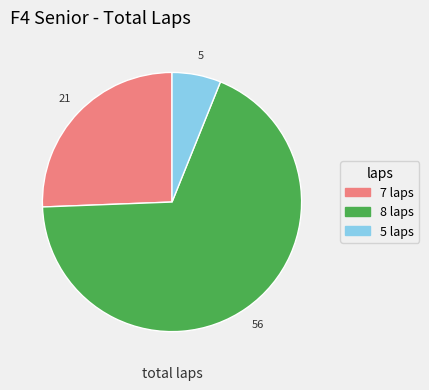

True or false: 8 laps accounts for 61% of the total.

False